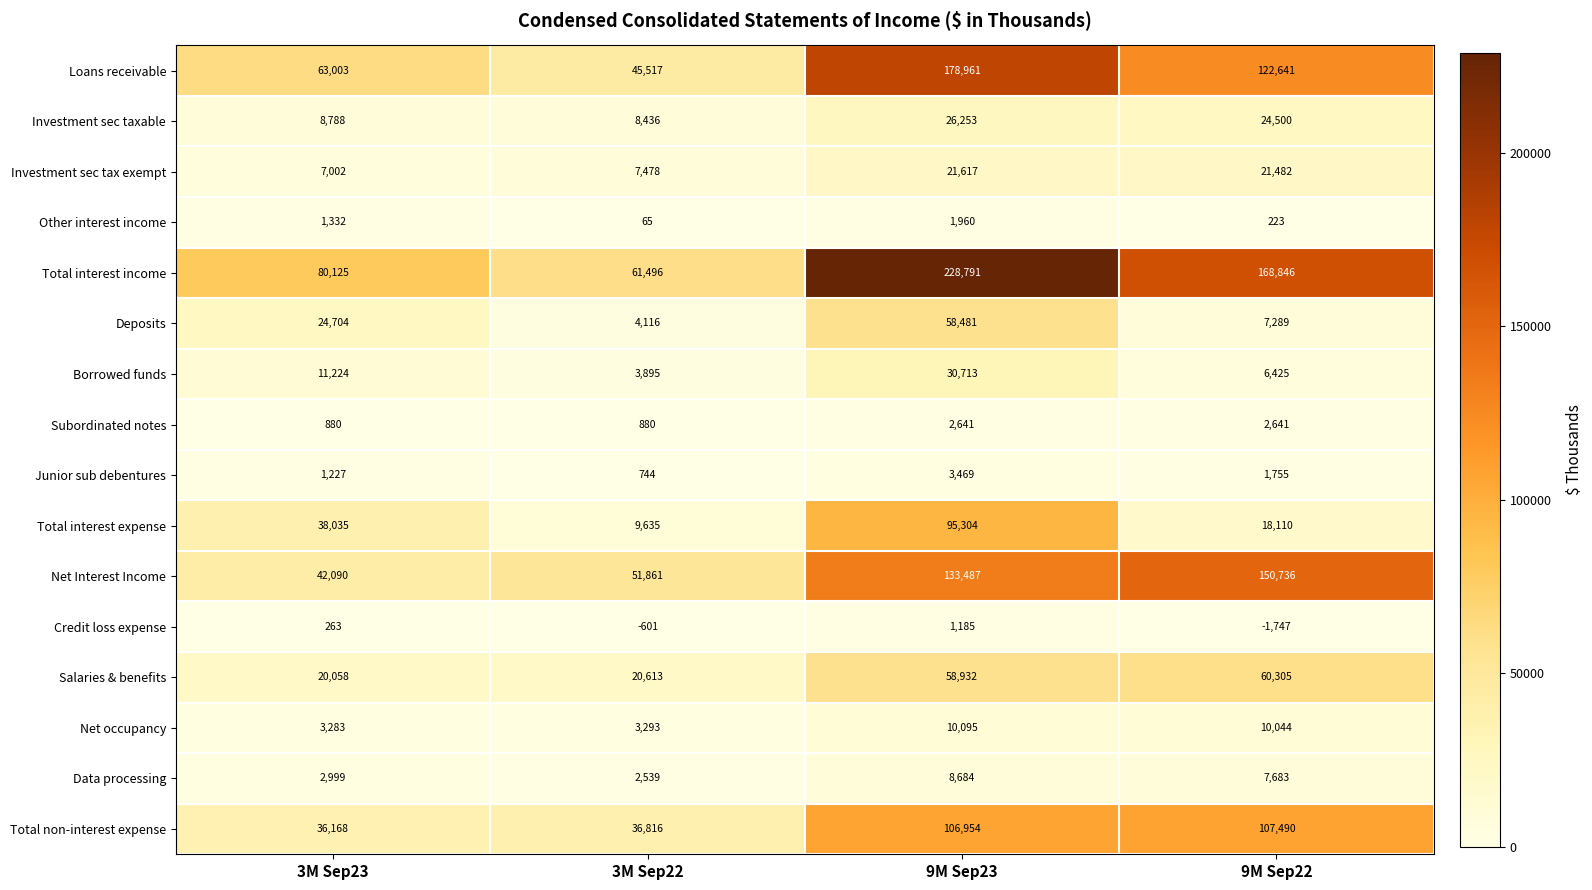

Read the Total interest expense value at 3M Sep23, to the nearest 50.

38050